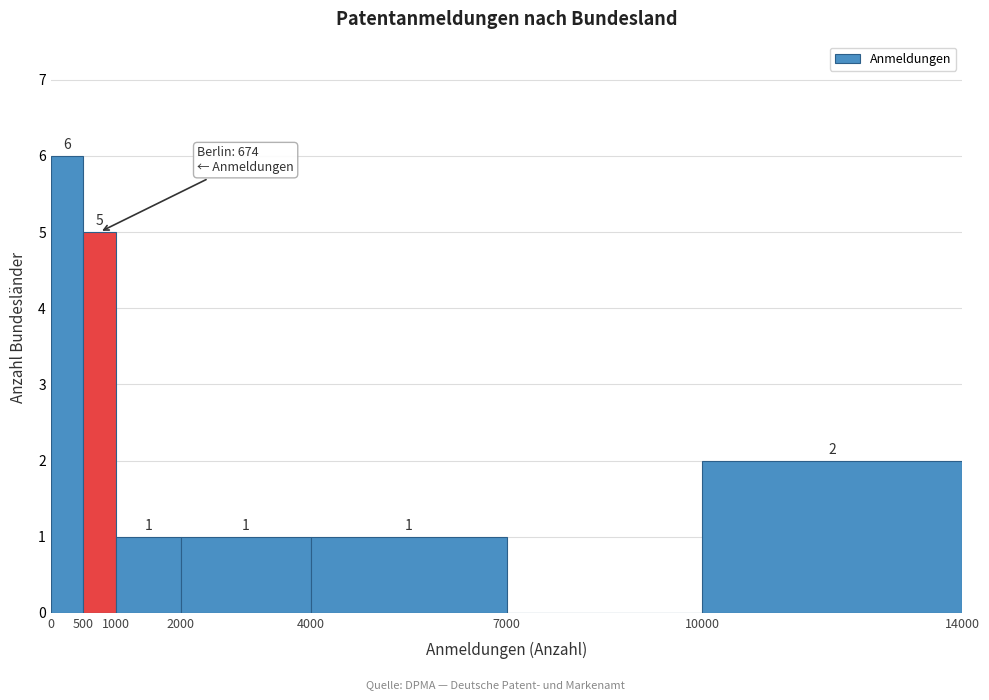

Over which range of the x-axis is the bar tallest?

0 to 500